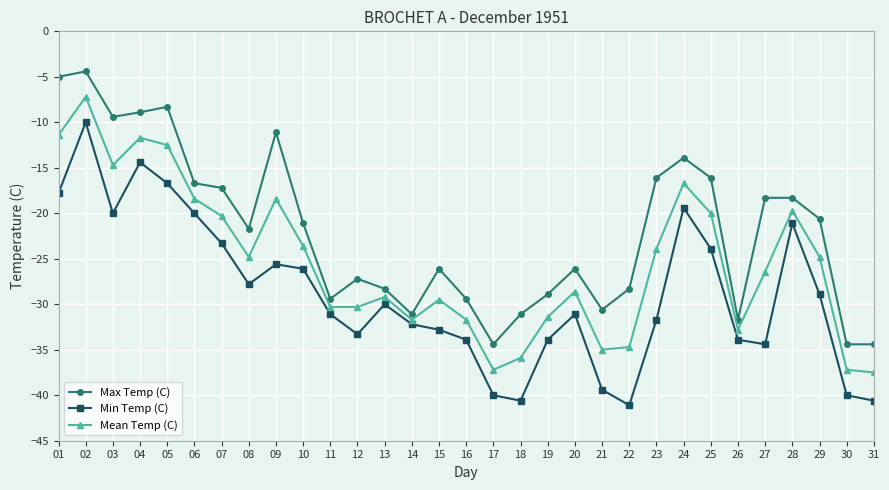

What is the value of the Mean Temp (C) point at the 31st from the left?

-37.5